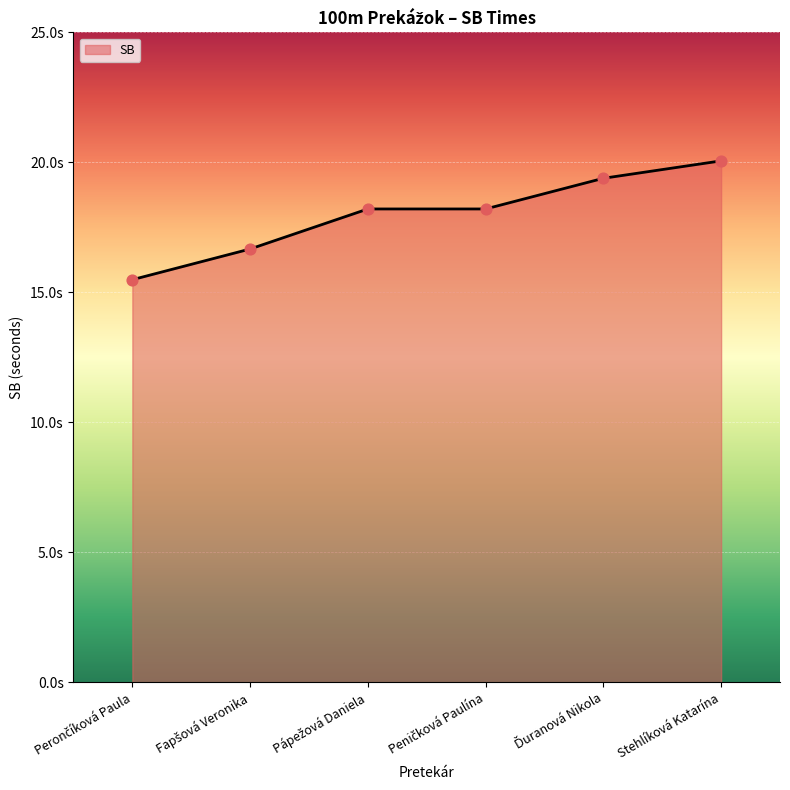

Between Stehlíková Katarína and Fapšová Veronika, which is larger?

Stehlíková Katarína